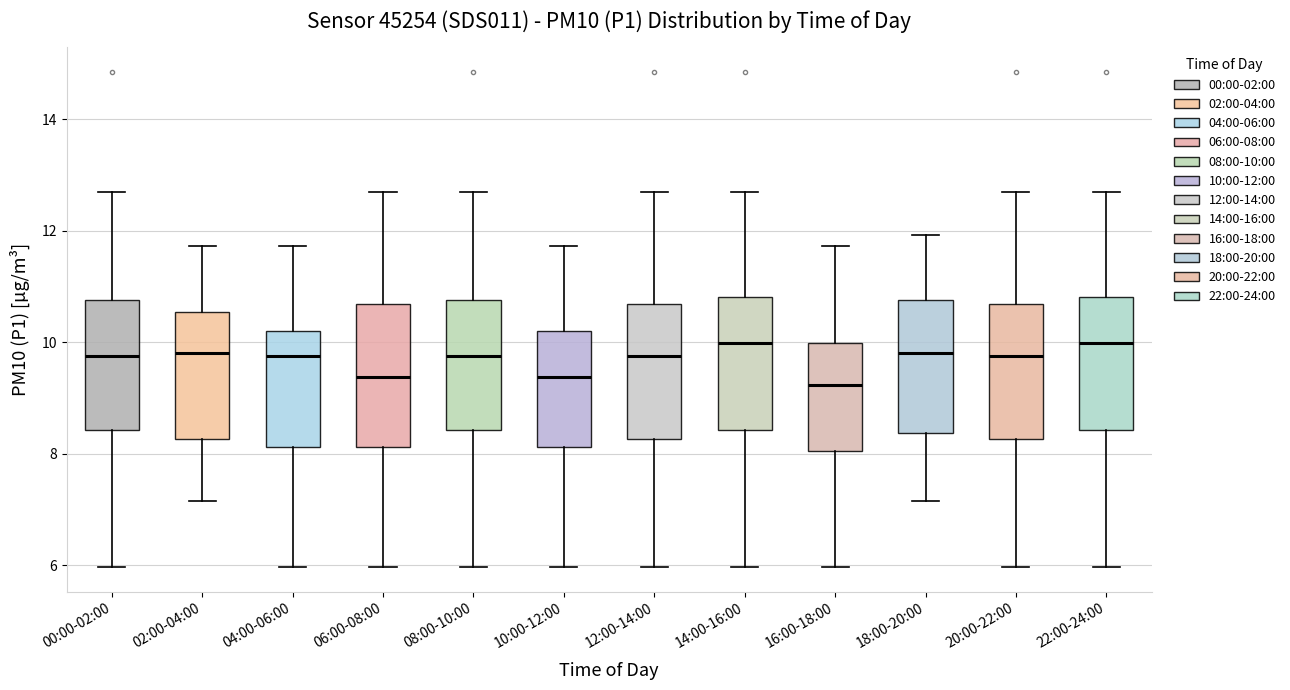

Reading left to right, transcribe this box plot: for each box, give where its median line is, the range the box spans, and where its two whiskers end, as read against the y-axis. The values are not printed on the chart, so give them approximately, as read against the axis.

00:00-02:00: median 9.8, box 8.4 to 10.8, whiskers 6.0 to 12.8
02:00-04:00: median 9.8, box 8.2 to 10.6, whiskers 7.2 to 11.8
04:00-06:00: median 9.8, box 8.2 to 10.2, whiskers 6.0 to 11.8
06:00-08:00: median 9.4, box 8.2 to 10.6, whiskers 6.0 to 12.8
08:00-10:00: median 9.8, box 8.4 to 10.8, whiskers 6.0 to 12.8
10:00-12:00: median 9.4, box 8.2 to 10.2, whiskers 6.0 to 11.8
12:00-14:00: median 9.8, box 8.2 to 10.6, whiskers 6.0 to 12.8
14:00-16:00: median 10.0, box 8.4 to 10.8, whiskers 6.0 to 12.8
16:00-18:00: median 9.2, box 8.0 to 10.0, whiskers 6.0 to 11.8
18:00-20:00: median 9.8, box 8.4 to 10.8, whiskers 7.2 to 12.0
20:00-22:00: median 9.8, box 8.2 to 10.6, whiskers 6.0 to 12.8
22:00-24:00: median 10.0, box 8.4 to 10.8, whiskers 6.0 to 12.8